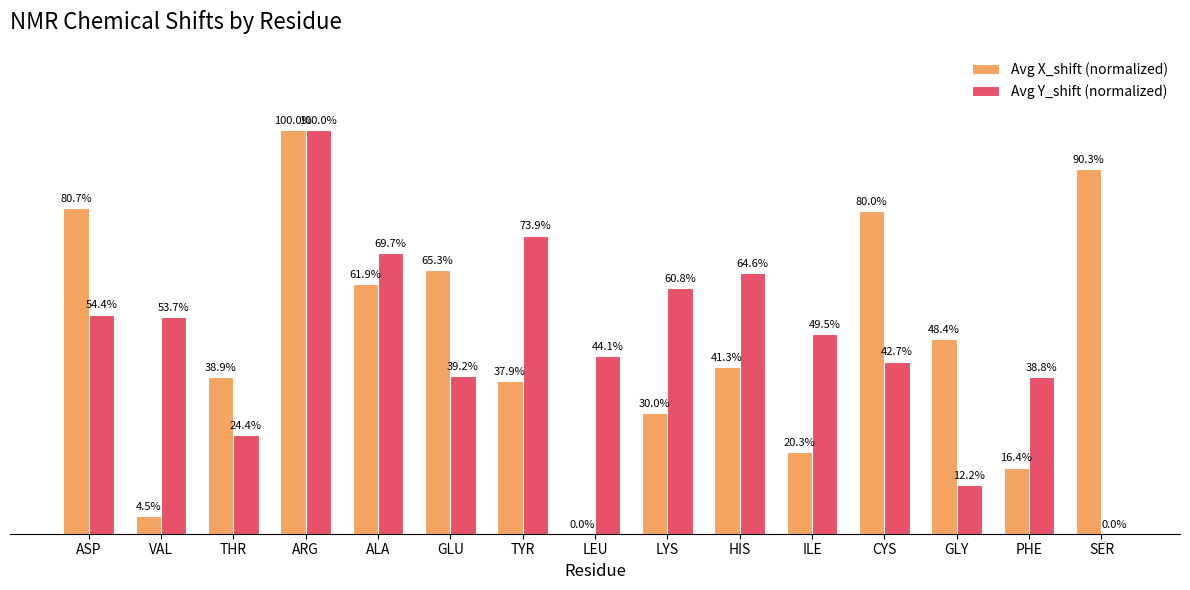

At which label is Avg X_shift (normalized) closest to 50?

GLY